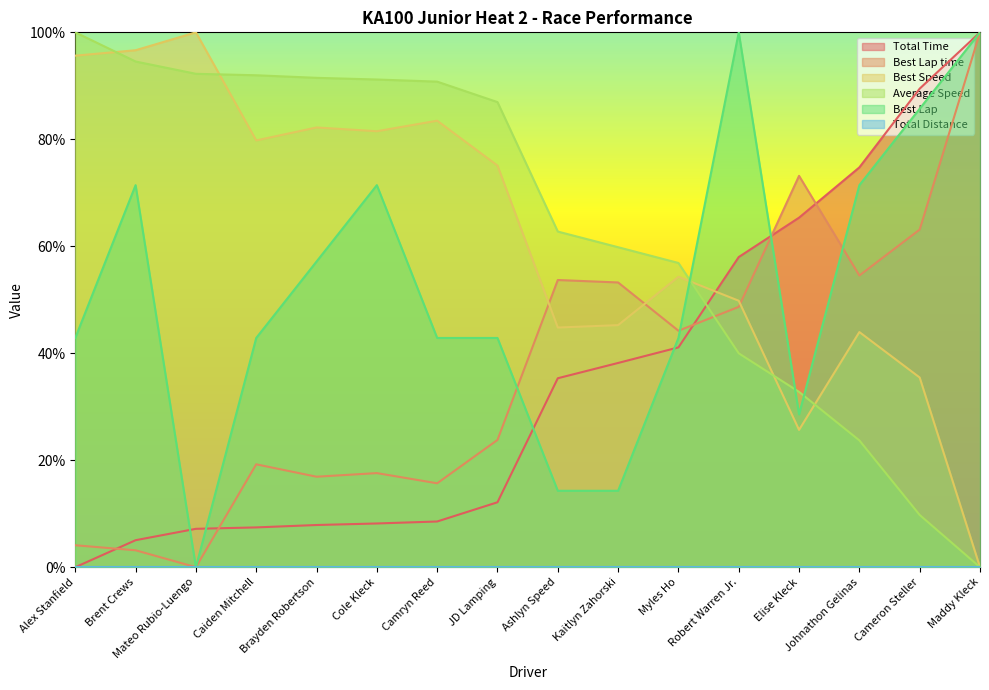

How many data points does each series have?

16